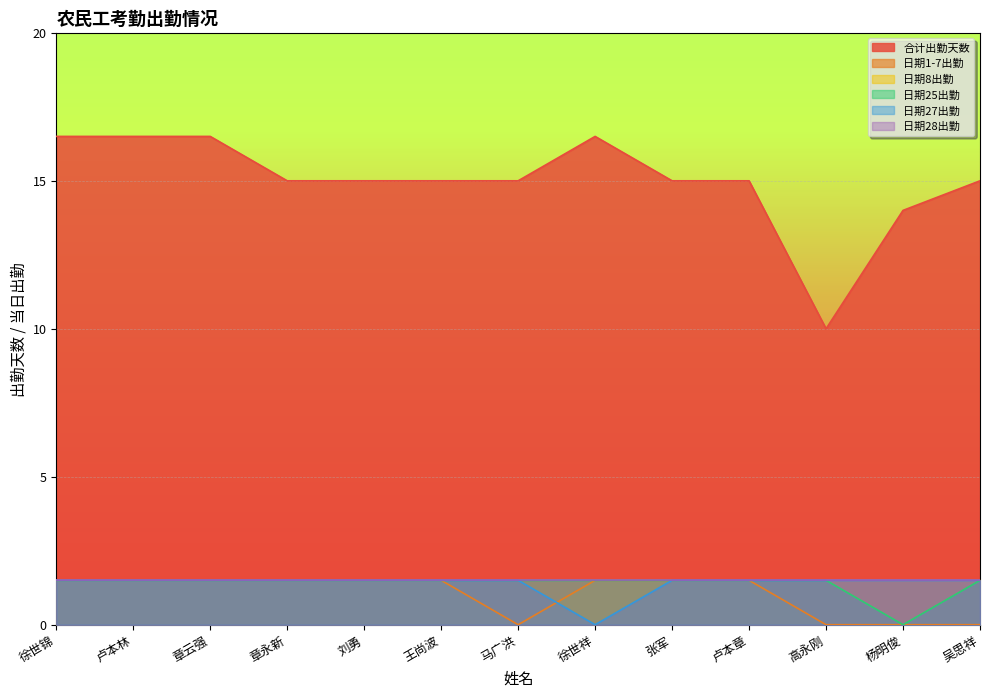

Which has a higher value, 吴思祥 or 章永新?

吴思祥